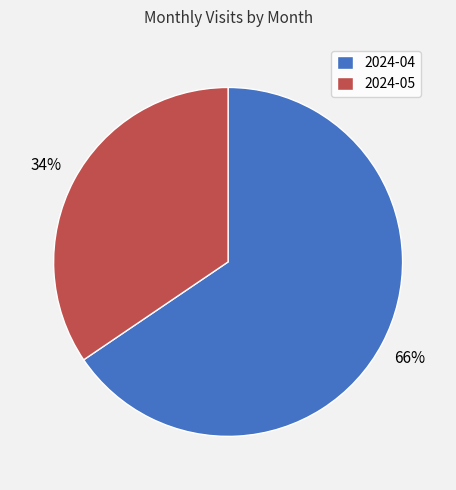

To the nearest percent, what percentage of the pie is 2024-05?

34%